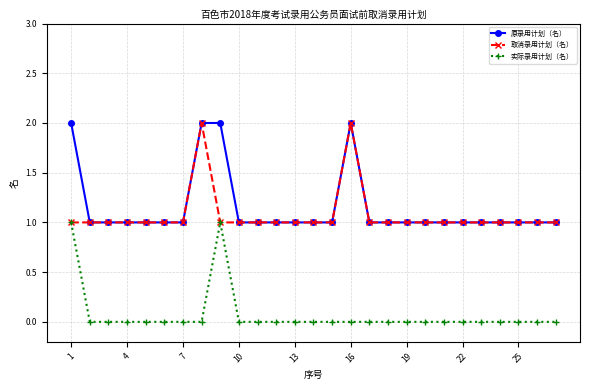

True or false: 原录用计划（名） and 实际录用计划（名） intersect in this chart.

False